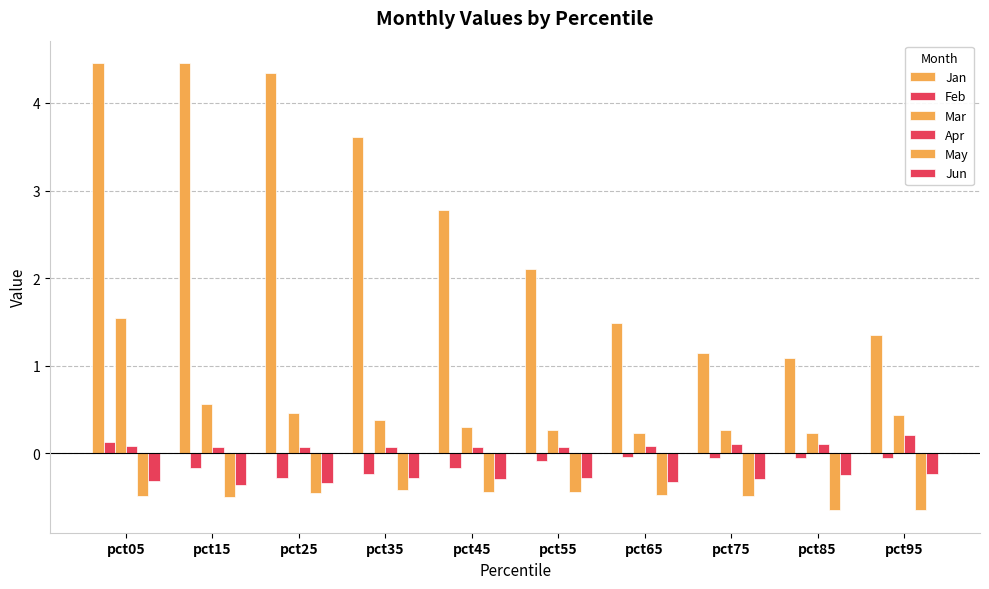

What is the spread (max minus min) of values at pct25?

4.8